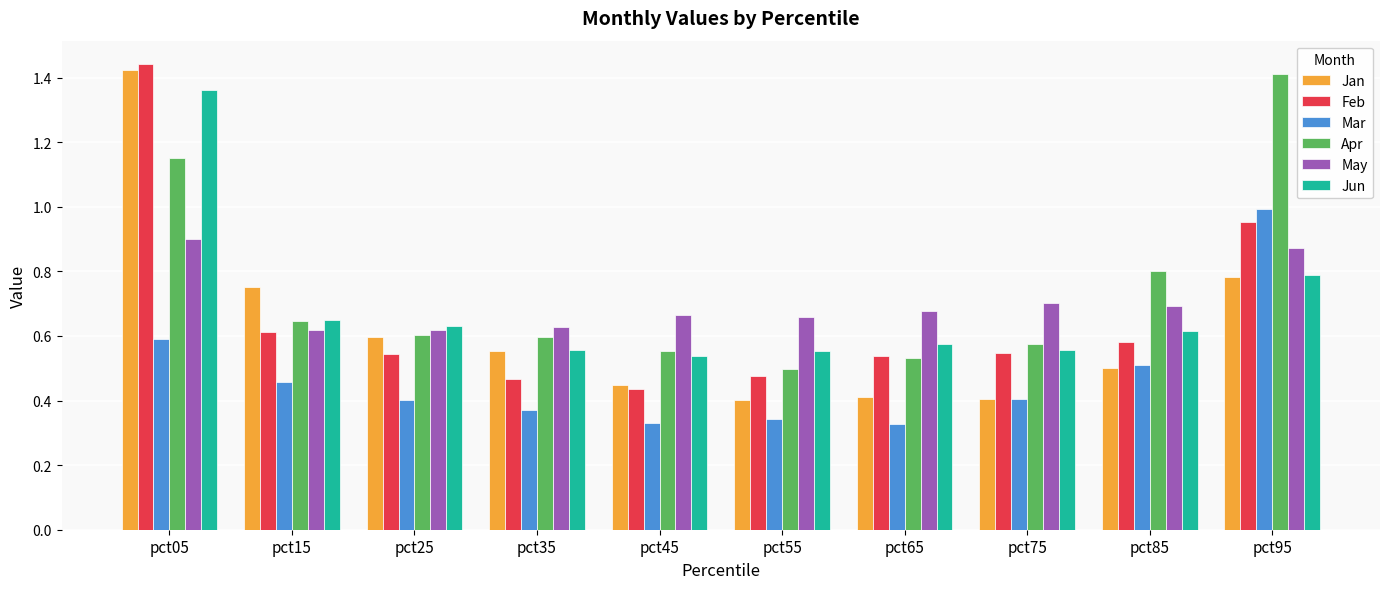

True or false: Apr has a value of 1.4 at pct95.

True